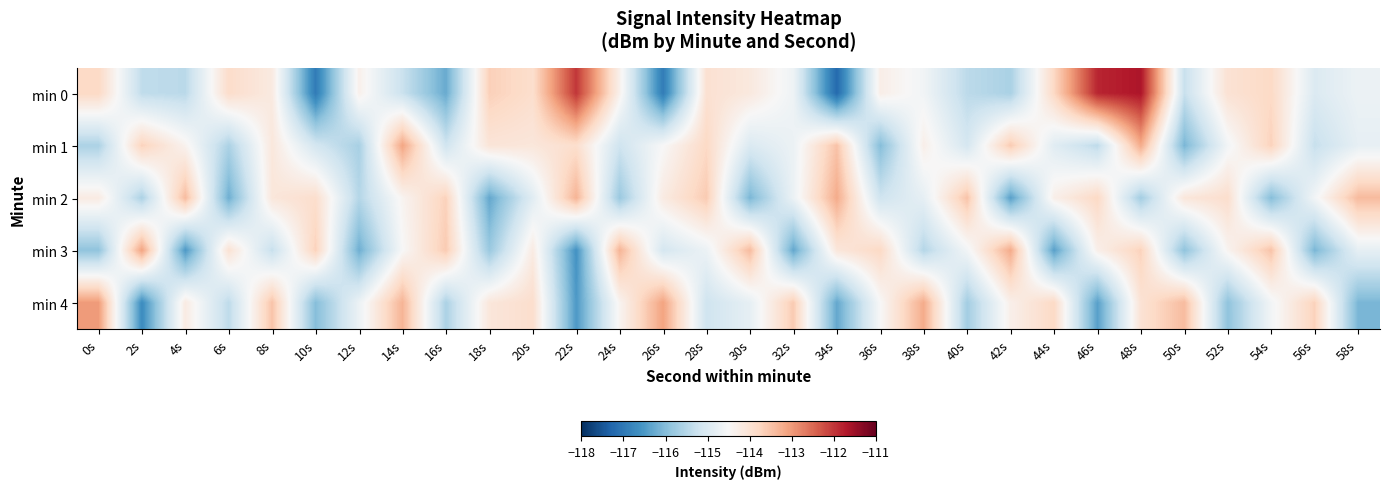

Reading left to right, what are all the values shown in this chart?

min 0: 0s=-113.8	2s=-115.4	4s=-115.4	6s=-113.9	8s=-114.2	10s=-117.0	12s=-114.3	14s=-115.3	16s=-116.3	18s=-113.7	20s=-113.9	22s=-112.0	24s=-114.3	26s=-116.9	28s=-114.0	30s=-114.1	32s=-114.7	34s=-117.2	36s=-114.3	38s=-114.6	40s=-115.4	42s=-115.6	44s=-113.8	46s=-111.8	48s=-111.7	50s=-115.3	52s=-114.0	54s=-113.8	56s=-115.0	58s=-114.7
min 1: 0s=-115.6	2s=-113.7	4s=-114.4	6s=-115.6	8s=-114.1	10s=-115.1	12s=-115.6	14s=-113.1	16s=-115.2	18s=-114.1	20s=-114.1	22s=-113.9	24s=-115.2	26s=-114.5	28s=-113.8	30s=-115.0	32s=-114.7	34s=-113.5	36s=-116.0	38s=-114.3	40s=-115.1	42s=-113.6	44s=-114.9	46s=-115.4	48s=-113.2	50s=-116.1	52s=-114.6	54s=-113.7	56s=-115.3	58s=-114.8
min 2: 0s=-114.2	2s=-115.6	4s=-113.4	6s=-116.2	8s=-114.1	10s=-113.9	12s=-115.5	14s=-114.4	16s=-113.7	18s=-116.3	20s=-114.9	22s=-113.3	24s=-115.8	26s=-114.2	28s=-113.6	30s=-116.1	32s=-114.7	34s=-113.2	36s=-115.2	38s=-114.8	40s=-113.5	42s=-116.4	44s=-114.3	46s=-113.8	48s=-115.7	50s=-114.1	52s=-113.9	54s=-116.0	56s=-114.6	58s=-113.4
min 3: 0s=-115.9	2s=-113.1	4s=-116.5	6s=-114.0	8s=-115.3	10s=-113.7	12s=-116.2	14s=-114.5	16s=-113.6	18s=-115.8	20s=-114.2	22s=-116.6	24s=-113.3	26s=-115.1	28s=-114.7	30s=-113.4	32s=-116.3	34s=-114.1	36s=-113.8	38s=-115.5	40s=-114.6	42s=-113.2	44s=-116.4	46s=-114.3	48s=-113.7	50s=-115.9	52s=-114.4	54s=-113.5	56s=-116.1	58s=-114.8
min 4: 0s=-113.0	2s=-116.7	4s=-114.2	6s=-115.4	8s=-113.5	10s=-116.0	12s=-114.7	14s=-113.3	16s=-115.6	18s=-114.1	20s=-113.9	22s=-116.5	24s=-114.4	26s=-113.1	28s=-115.2	30s=-114.8	32s=-113.6	34s=-116.3	36s=-114.5	38s=-113.2	40s=-115.7	42s=-114.3	44s=-113.8	46s=-116.4	48s=-114.0	50s=-113.4	52s=-115.9	54s=-114.6	56s=-113.7	58s=-116.1